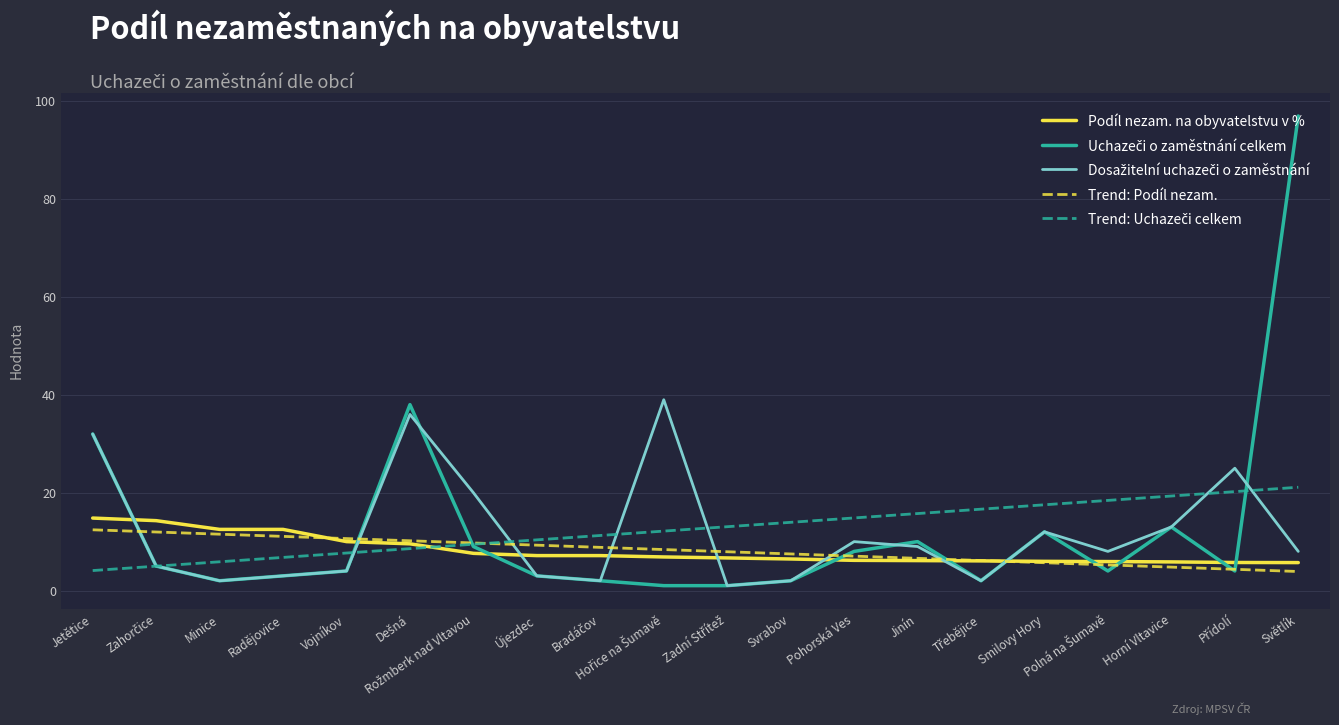

What is the smallest value displayed?

1.0